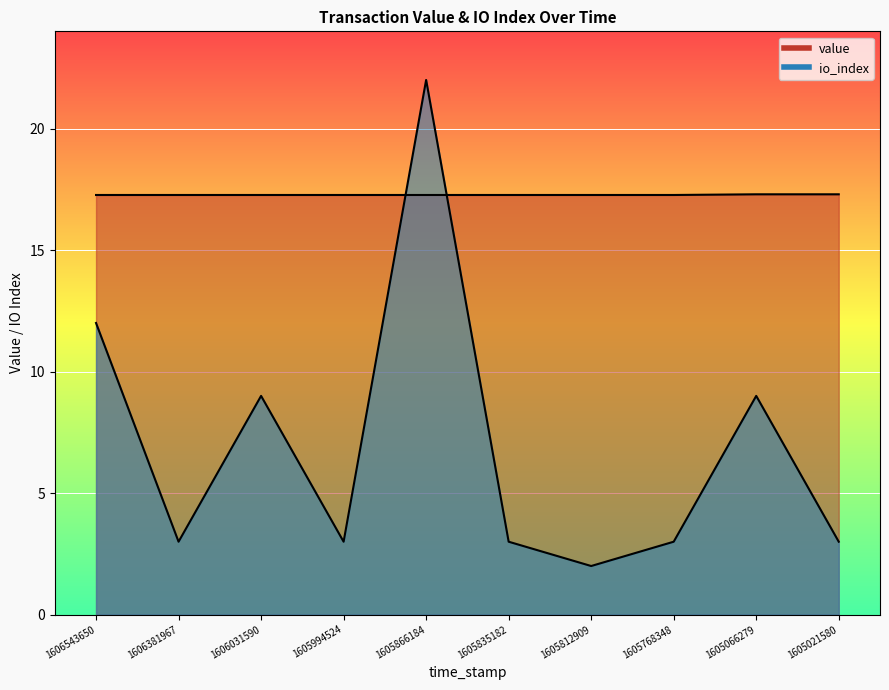

What are all the series names shown in the legend?

value, io_index